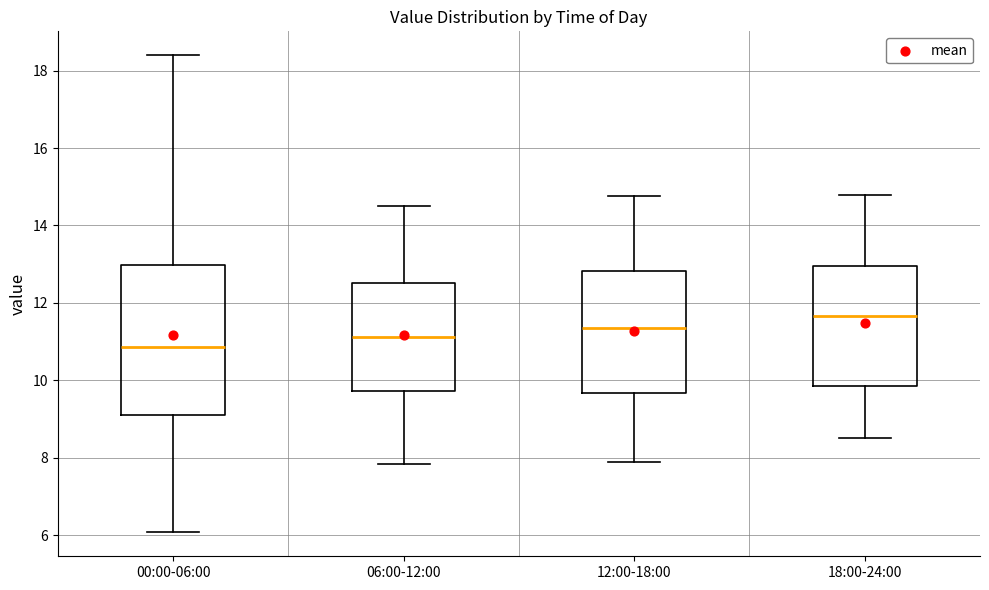

Reading left to right, read every box against the y-axis: the position of its median line, the range the box covers, and the ends of its whiskers. The values are not printed on the chart, so give them approximately, as read against the axis.

00:00-06:00: median 10.8, box 9.2 to 13.0, whiskers 6.0 to 18.4
06:00-12:00: median 11.2, box 9.8 to 12.6, whiskers 7.8 to 14.6
12:00-18:00: median 11.4, box 9.6 to 12.8, whiskers 8.0 to 14.8
18:00-24:00: median 11.6, box 9.8 to 13.0, whiskers 8.6 to 14.8